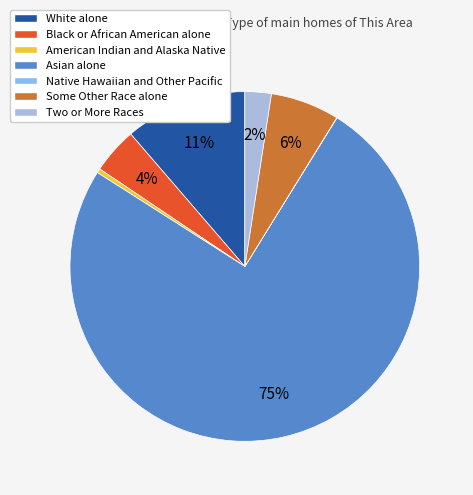

How many segments does this pie chart have?

7